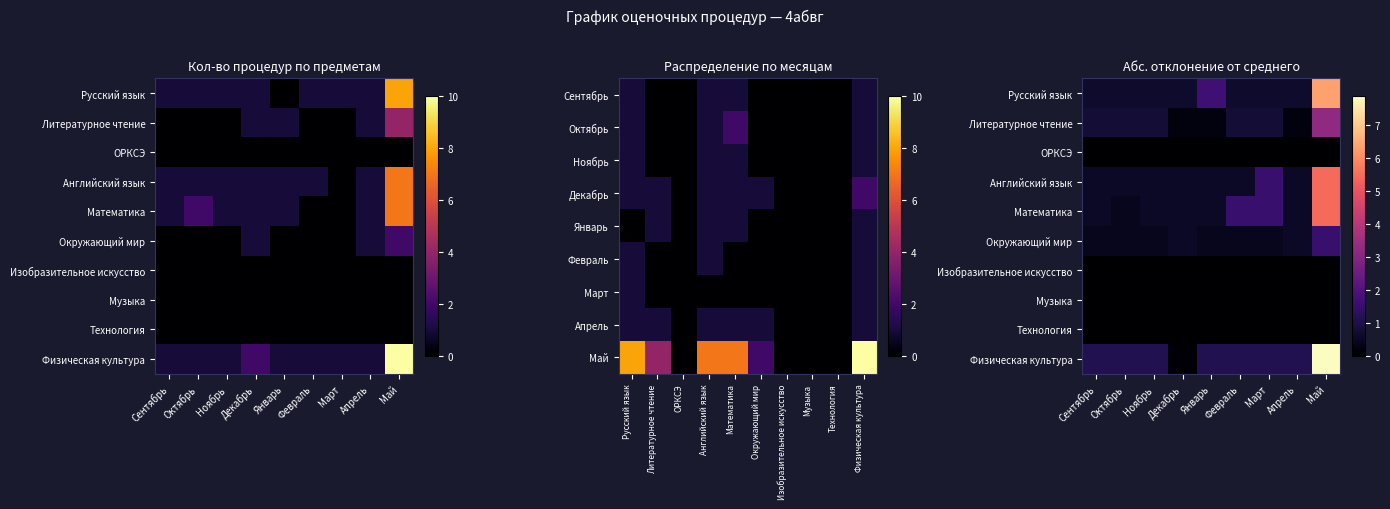

At how many categories does at least one series exceed 6?

1